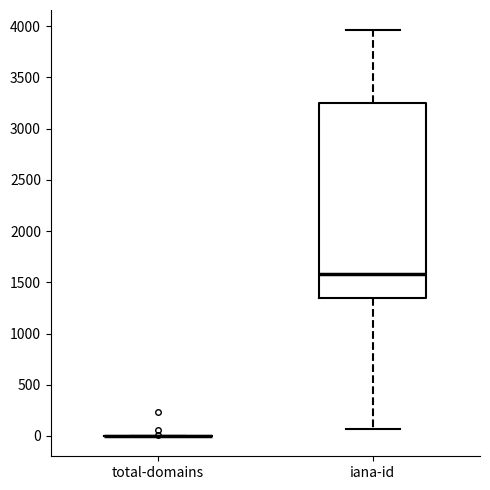

Which box is the tallest, from its lower edge to its upper edge?

iana-id